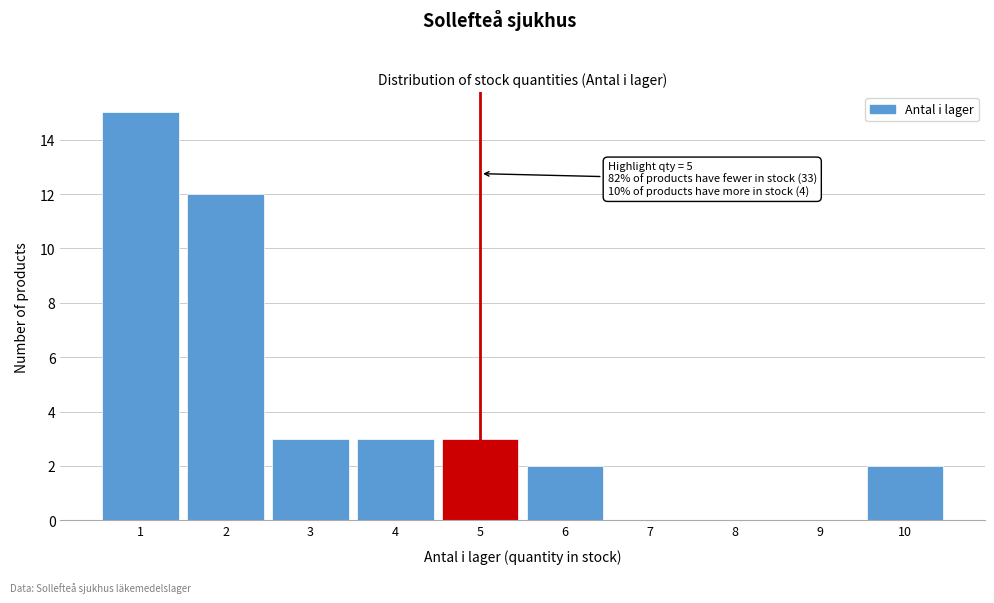

Which range on the x-axis has the tallest bar?

0.5 to 1.5